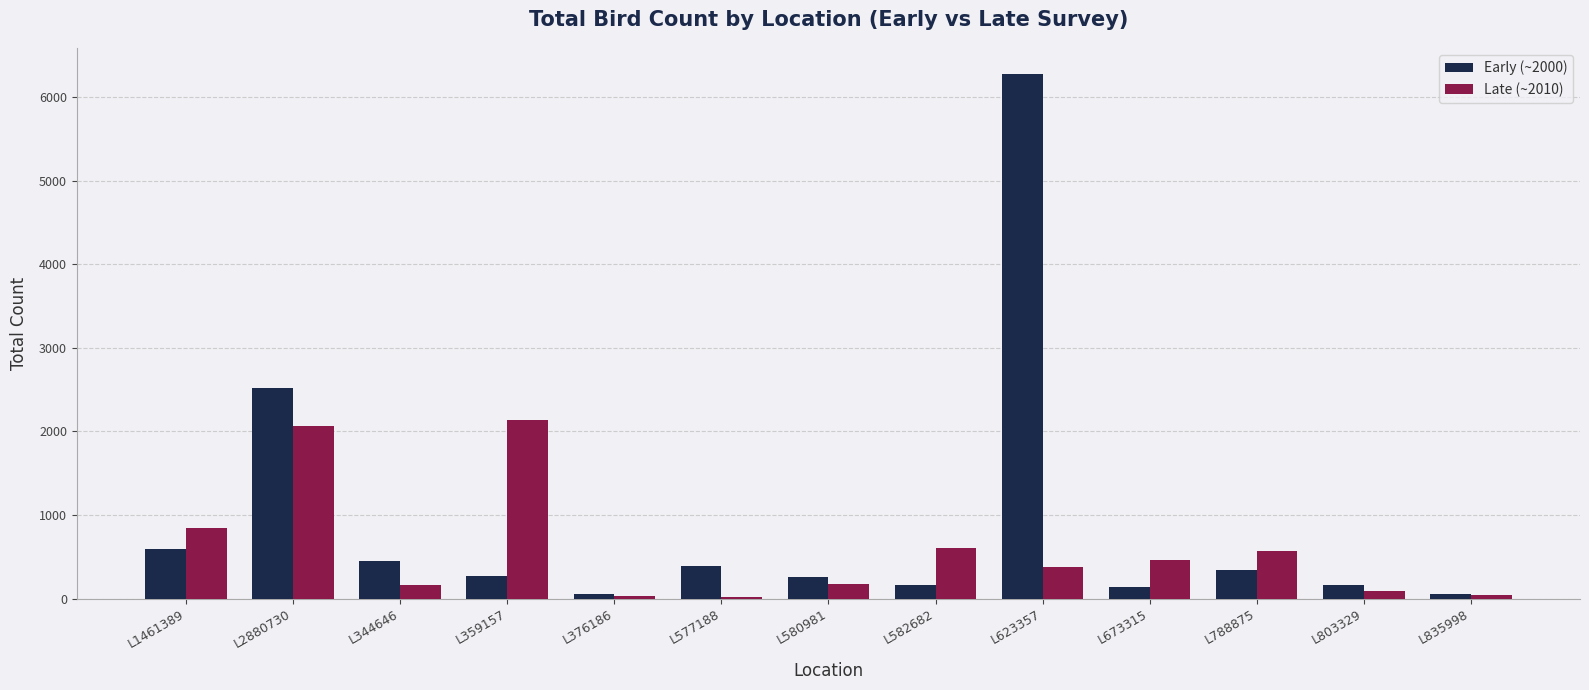

Where is Late (~2010) nearest to the value 1076?

L1461389